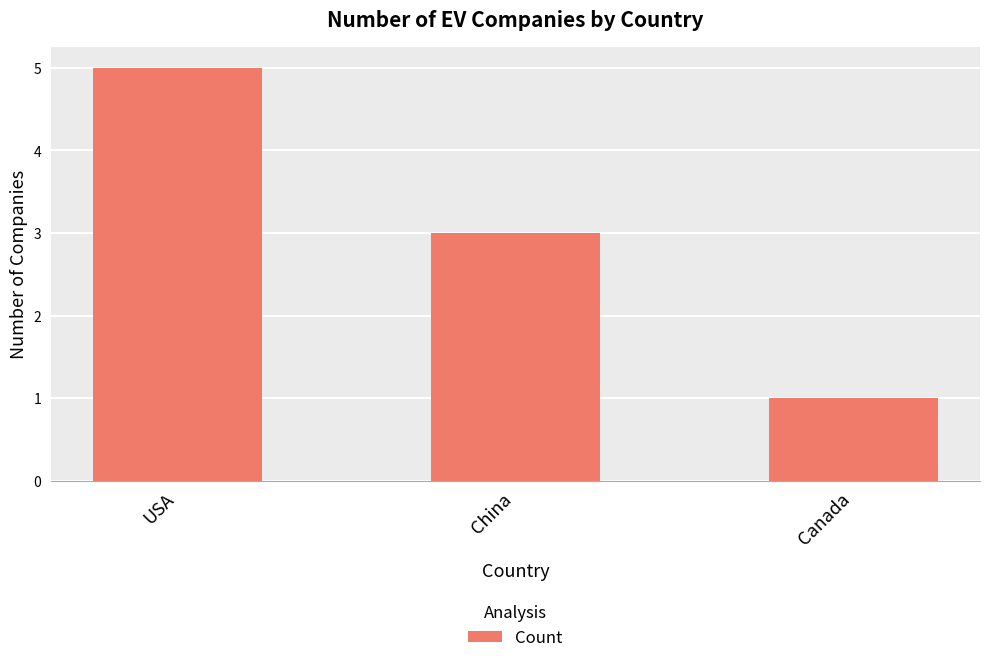

Rank the categories by value from highest to lowest.

USA, China, Canada